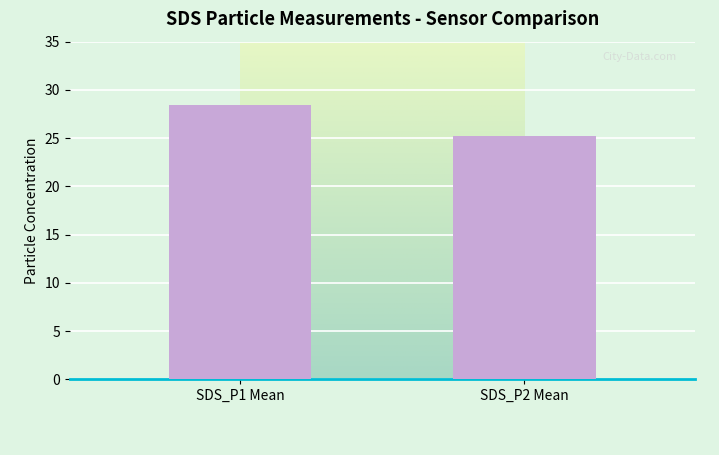

Is it true that the value at SDS_P1 Mean is 12.6?

False